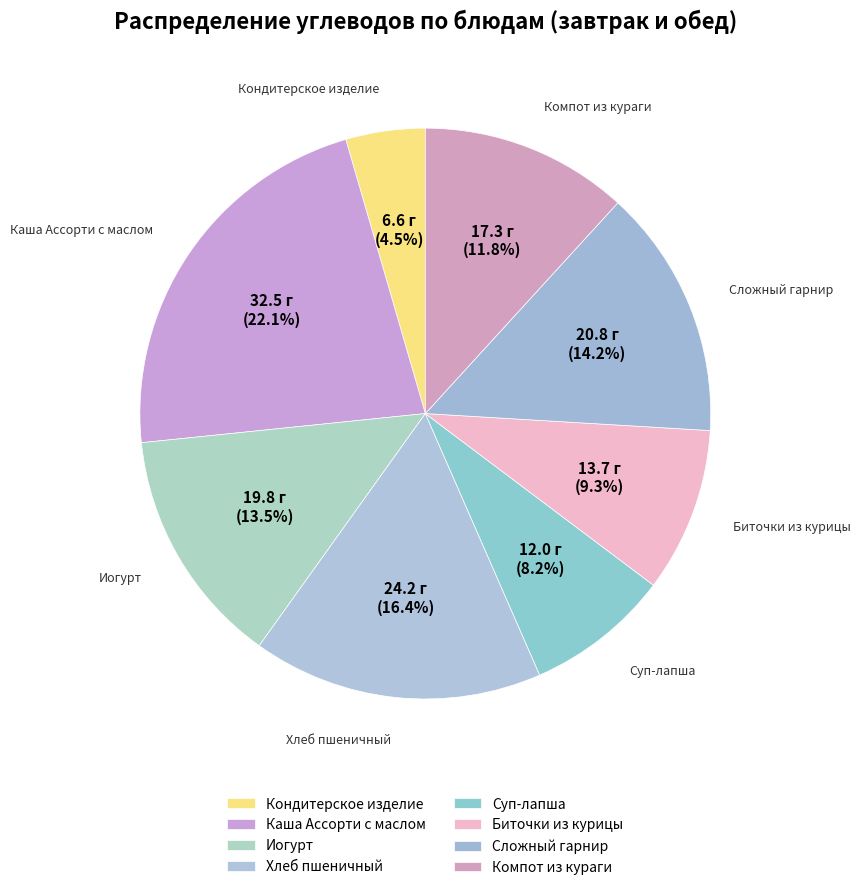

Is it true that Сложный гарнир is 14% of the pie?

True